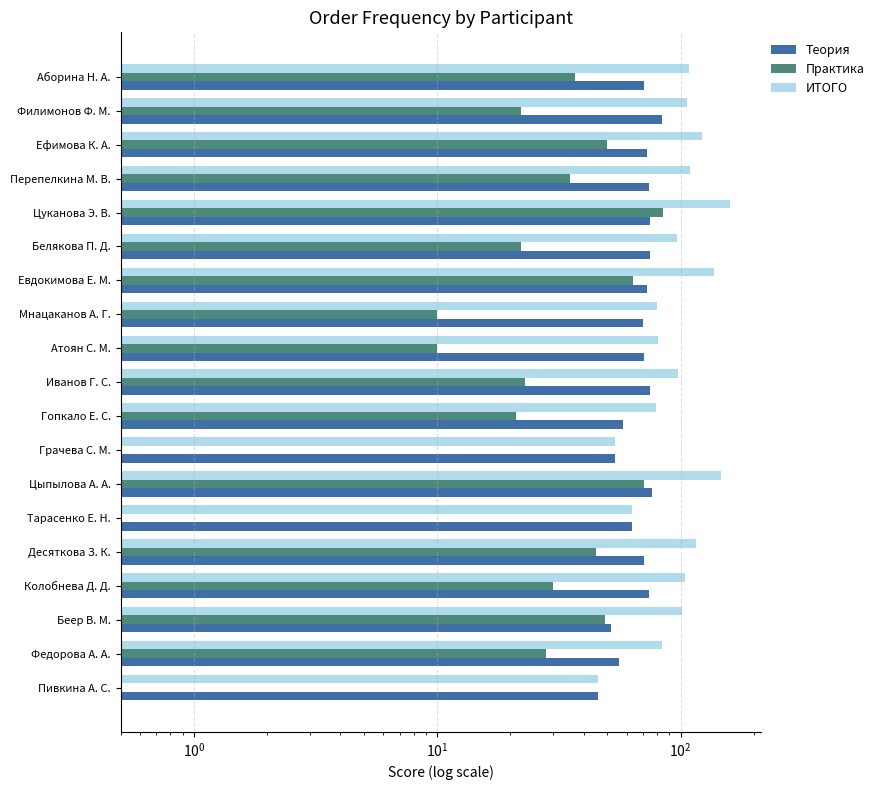

What is the average value of the ИТОГО series?

99.6